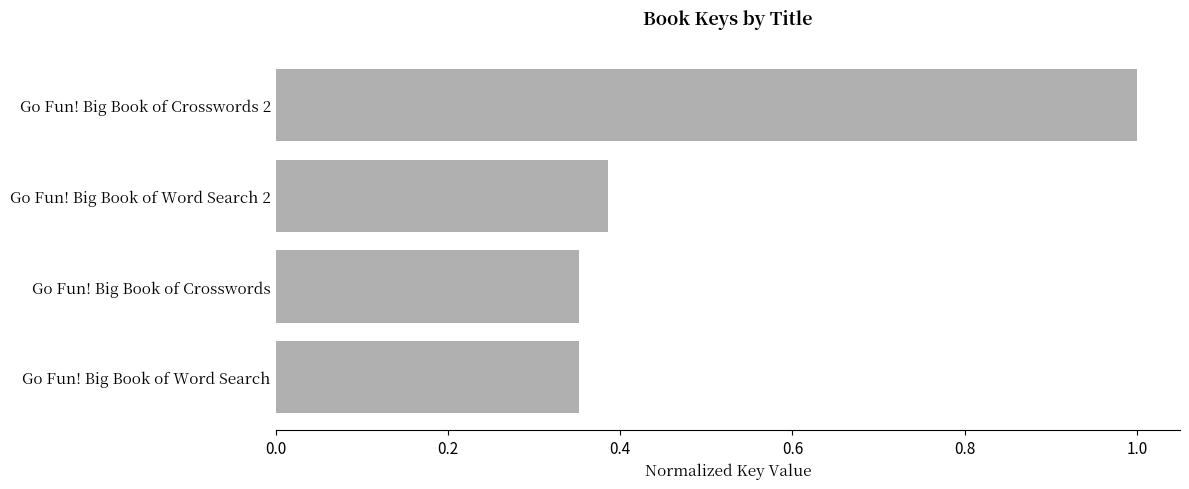

Which has a higher value, Go Fun! Big Book of Word Search 2 or Go Fun! Big Book of Crosswords 2?

Go Fun! Big Book of Crosswords 2